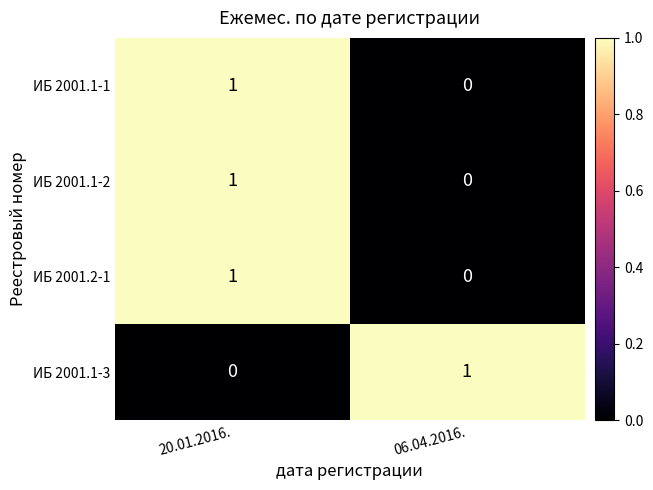

What is the spread (max minus min) of values at 20.01.2016.?

1